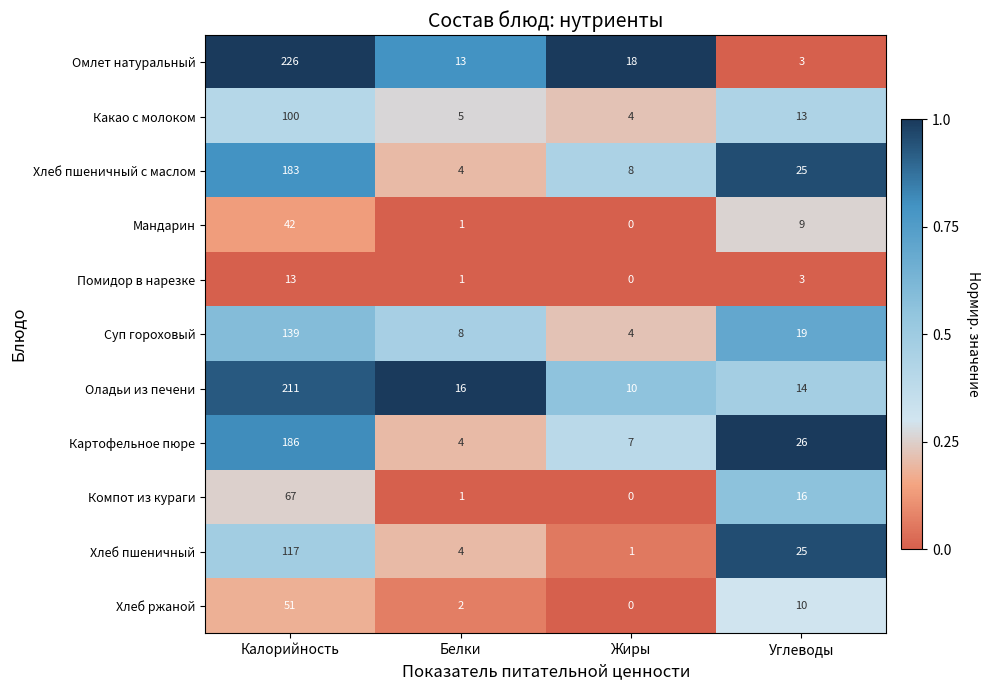

What is the difference between the second highest and second lowest values in the Хлеб ржаной series?

8